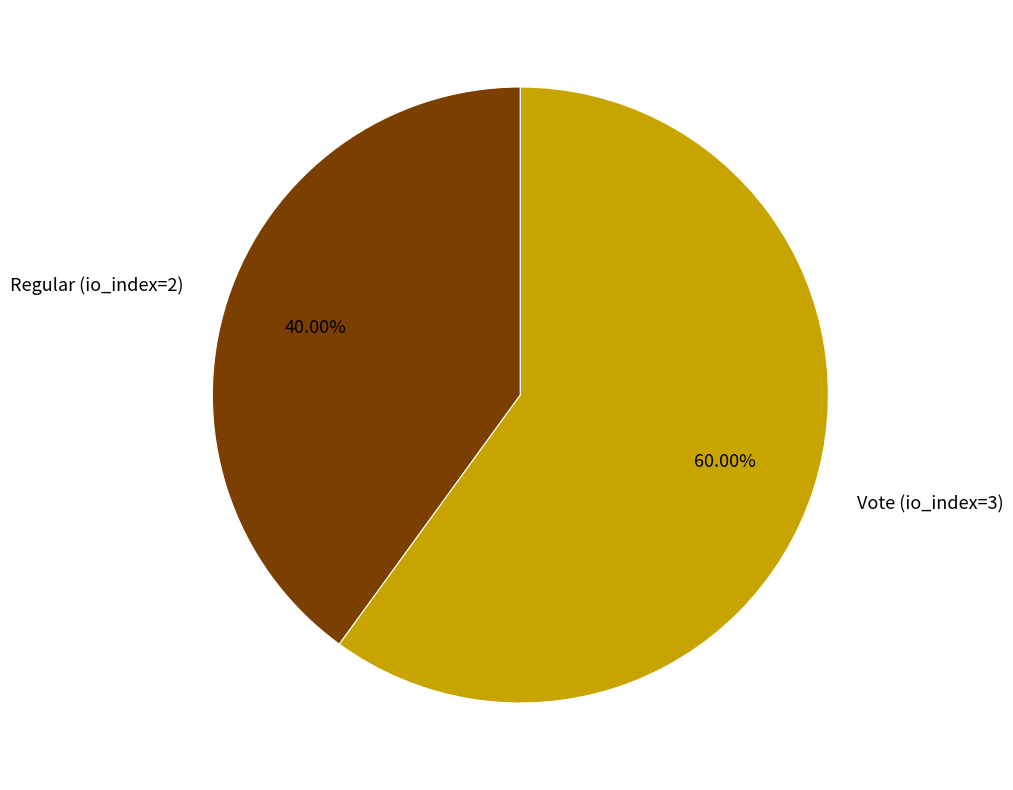

To the nearest percent, what portion does Regular (io_index=2) represent?

40%